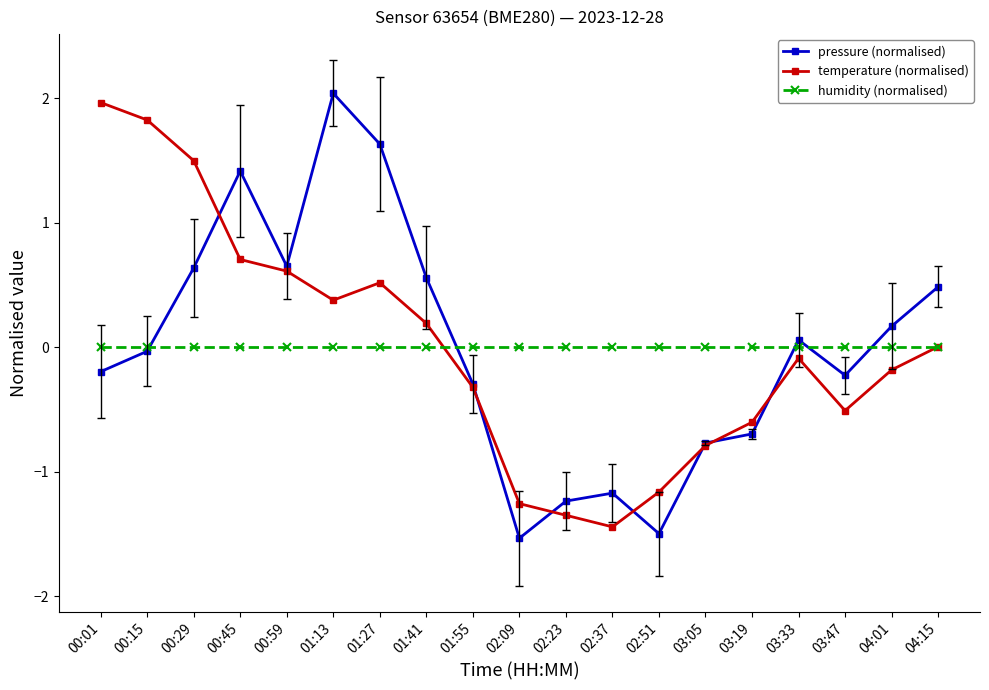

At 01:41, list the series in order from smallest to largest.

humidity (normalised), temperature (normalised), pressure (normalised)